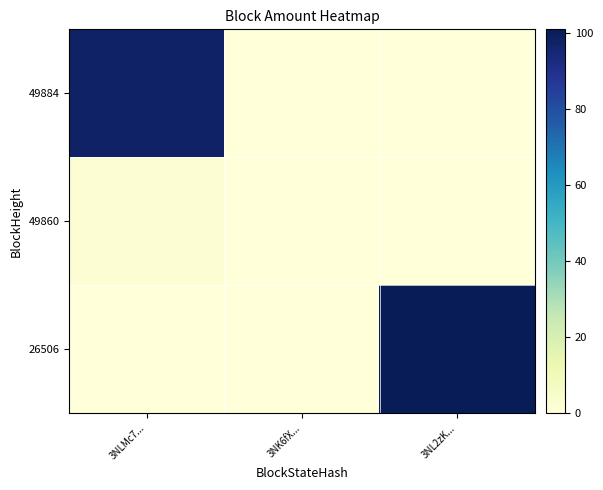

What is the greatest value displayed?

101.0